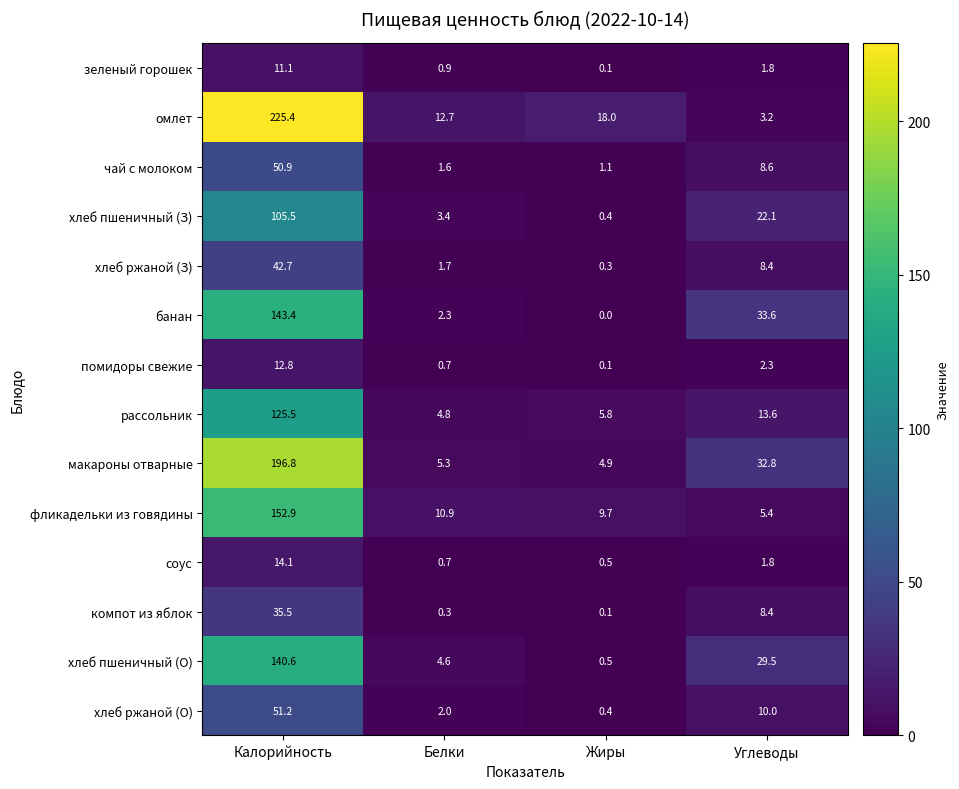

What is the average value of the зеленый горошек series?

3.5